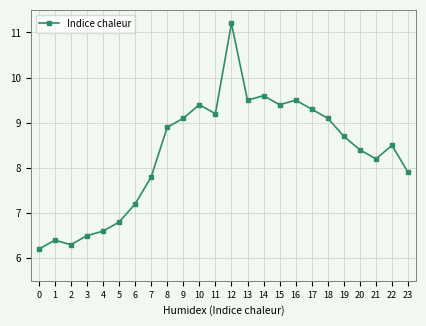

What is the sum of all values?

199.7